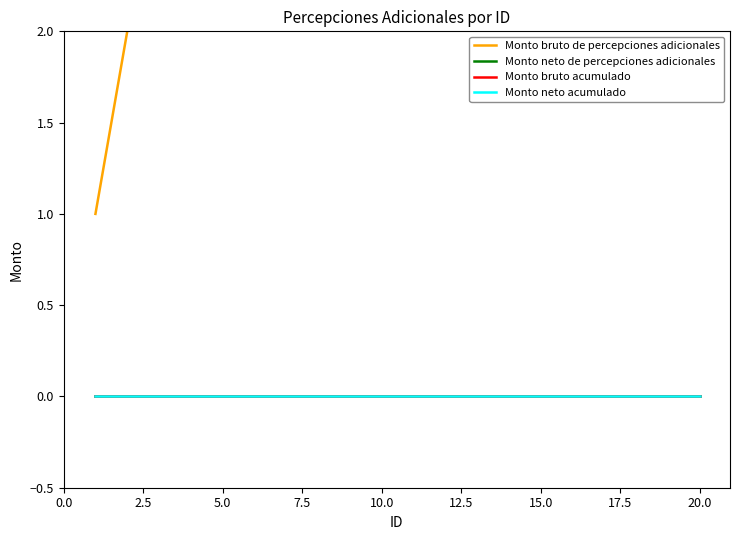

The value of Monto bruto acumulado at 13 is 0. True or false?

True